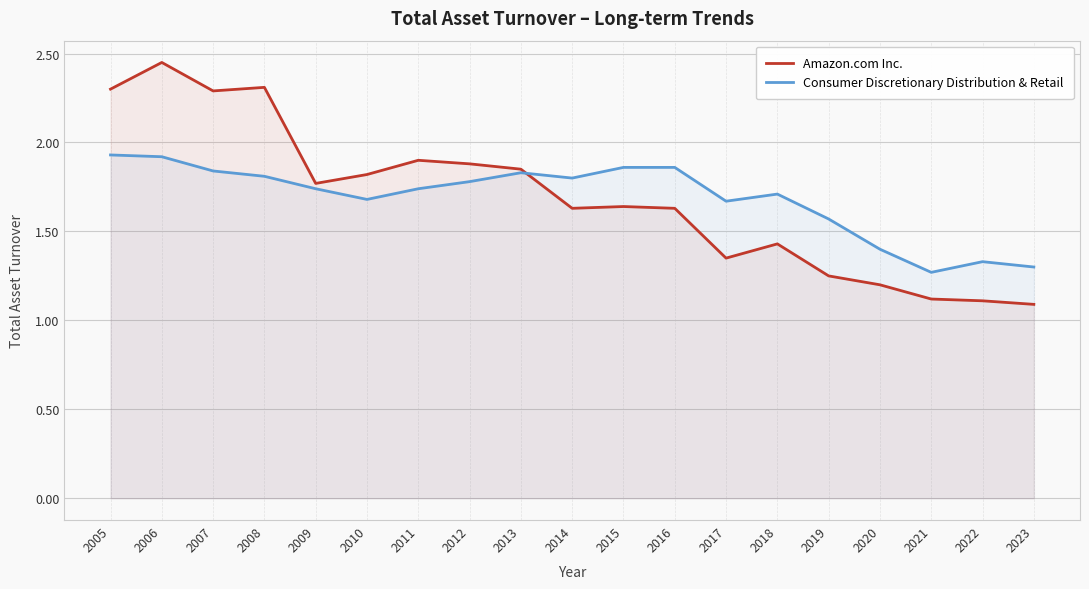

Between which two adjacent categories do Amazon.com Inc. and Consumer Discretionary Distribution & Retail first intersect?

2013 and 2014